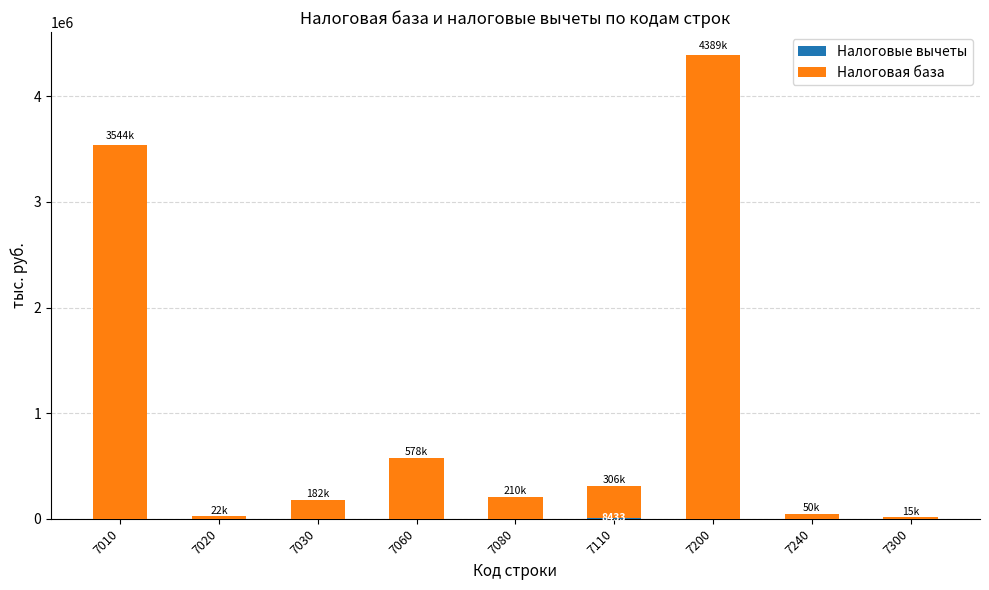

How many series are shown in this chart?

2